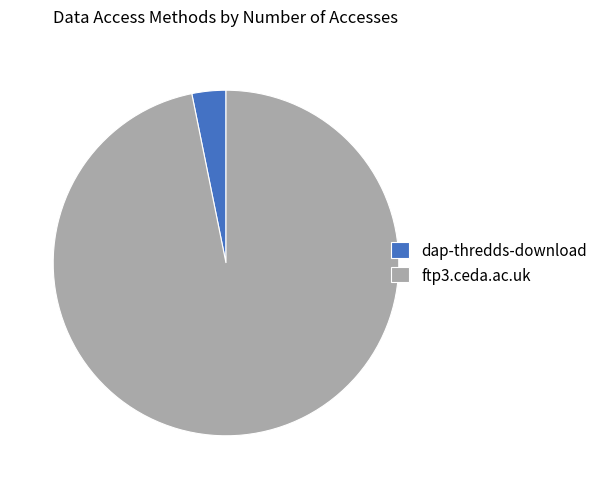

Is the sum of ftp3.ceda.ac.uk and dap-thredds-download greater than half?

Yes